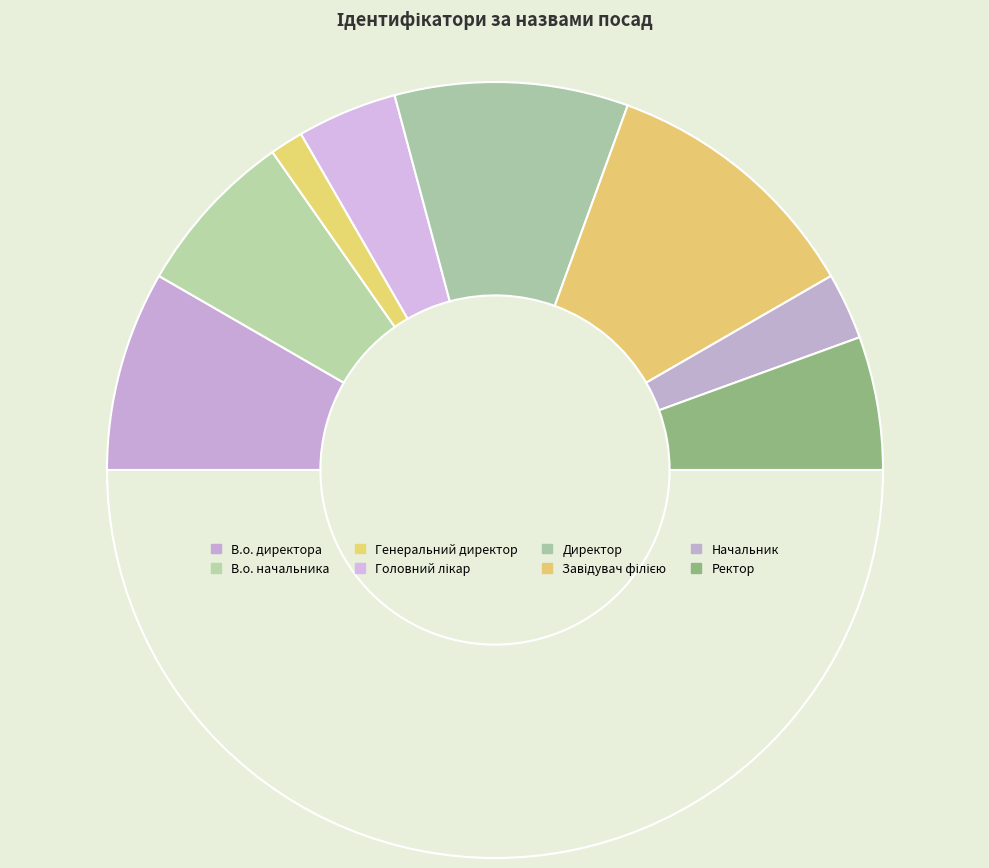

Count the number of slices in the pie.

9